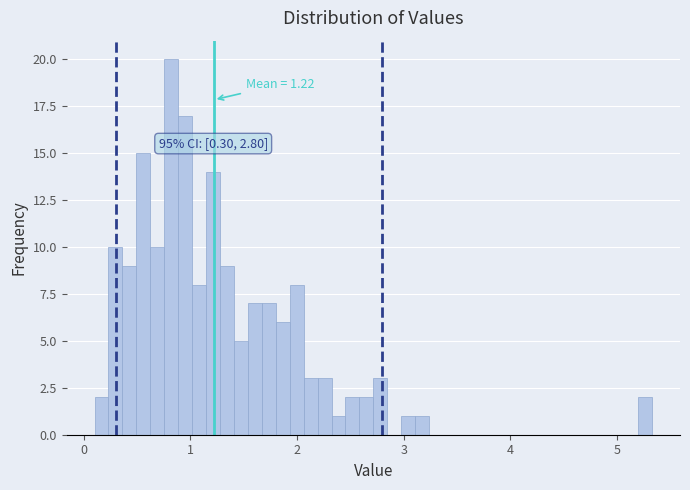

Around what value on the x-axis is the tallest bar? Give the approximate position of its centre, as read against the axis.

0.8